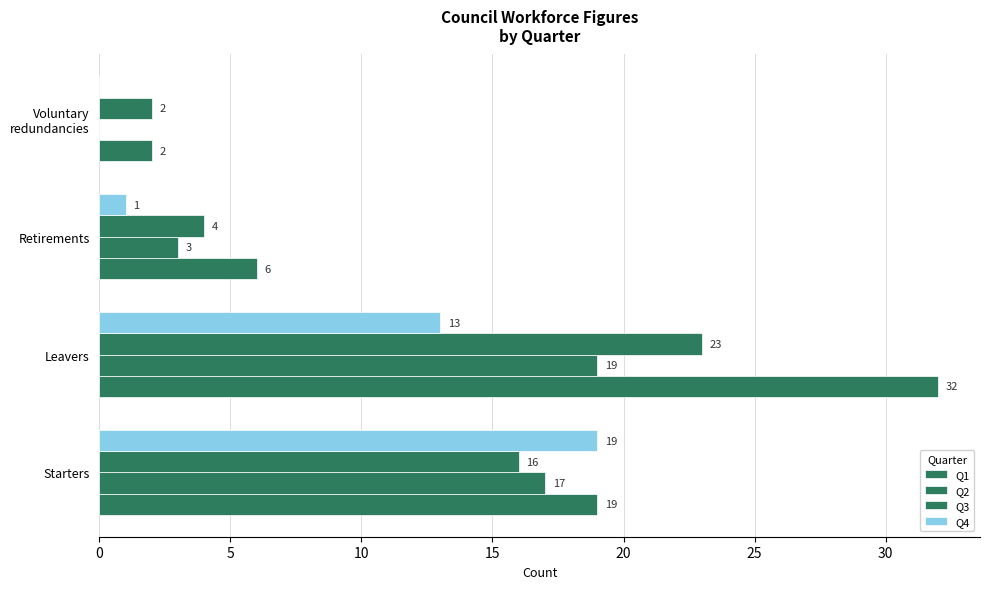

How many categories are shown in the chart?

4